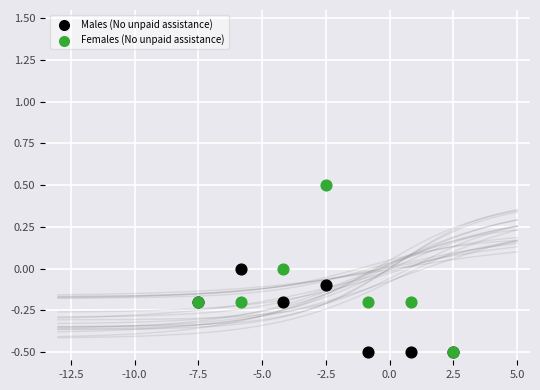

Which series reaches the maximum Y coordinate?

Females (No unpaid assistance)